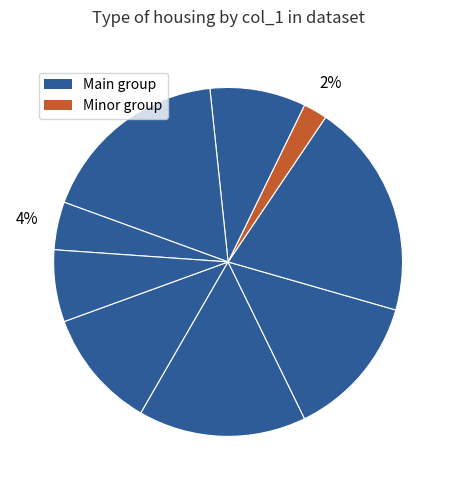

Is there any slice that represents more than half of the pie?

No